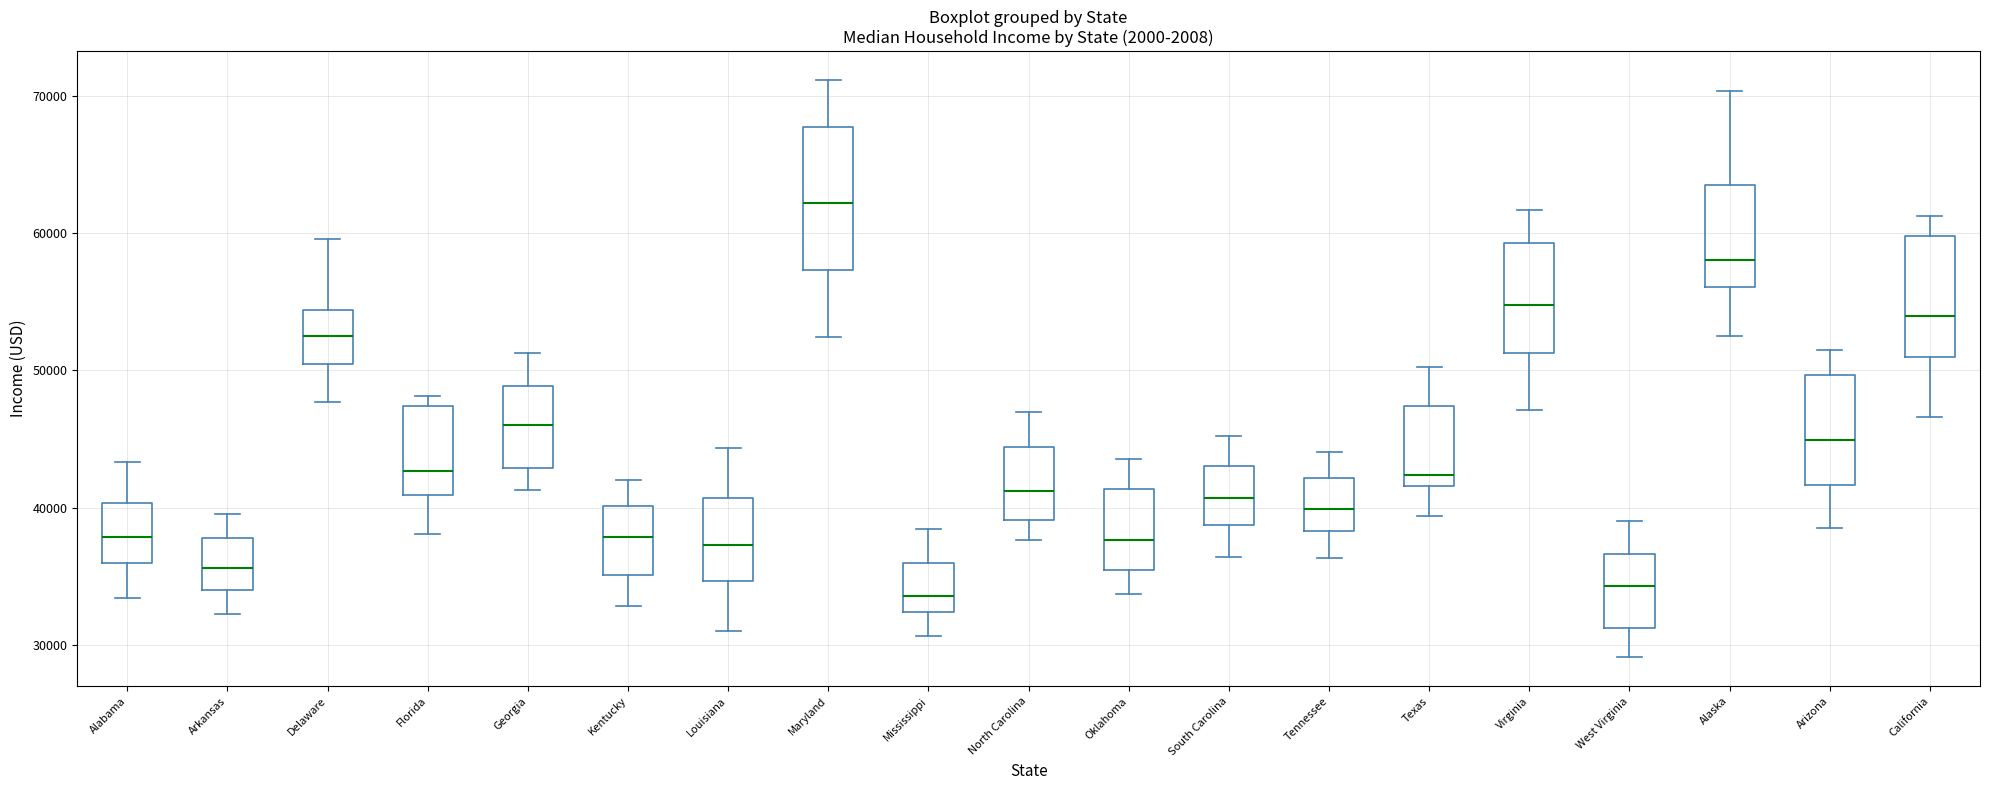

Where is the upper edge of the box for Tennessee on the y-axis? The values are not printed on the chart, so give them approximately, as read against the axis.

42000